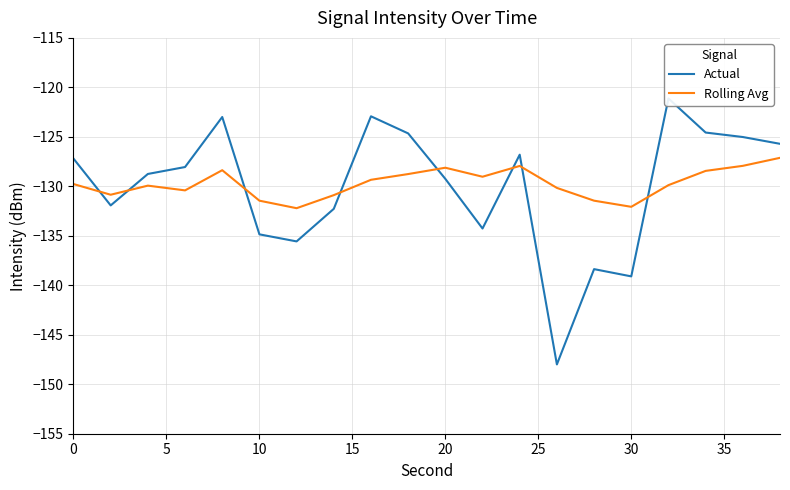

The value of Rolling Avg at 0 is -129.8. True or false?

True